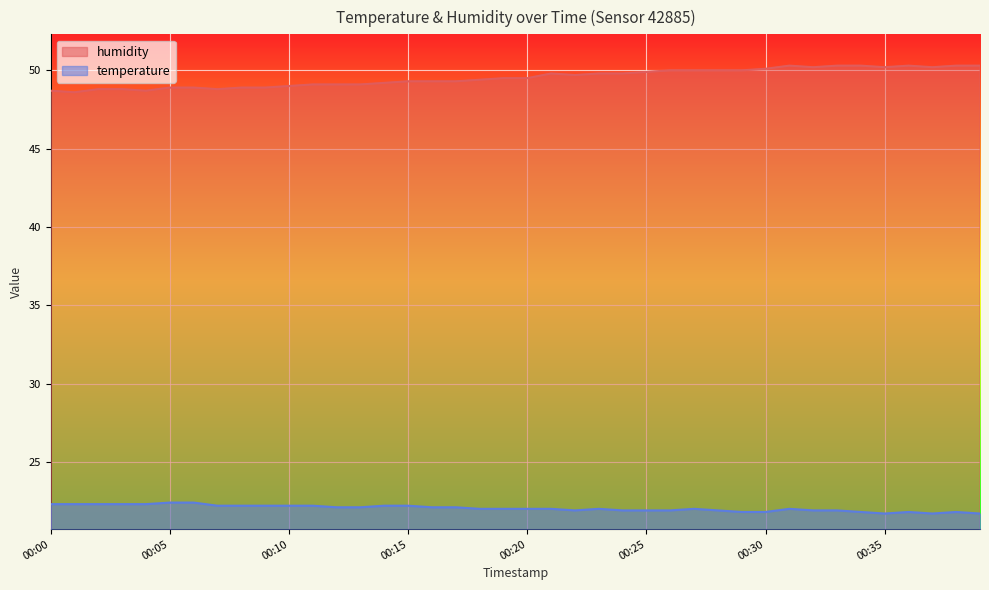

True or false: humidity and temperature cross at least once.

False